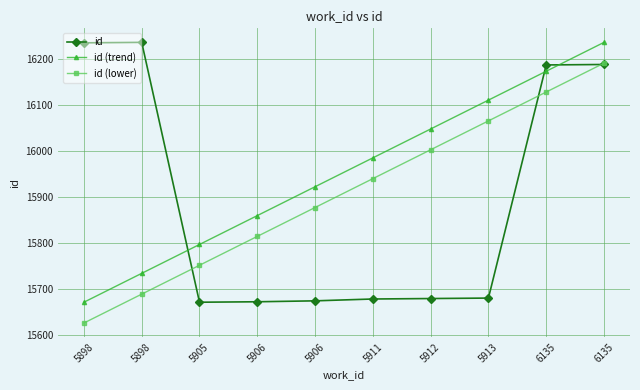

What is the value of the id point at the 4th from the left?

15673.0